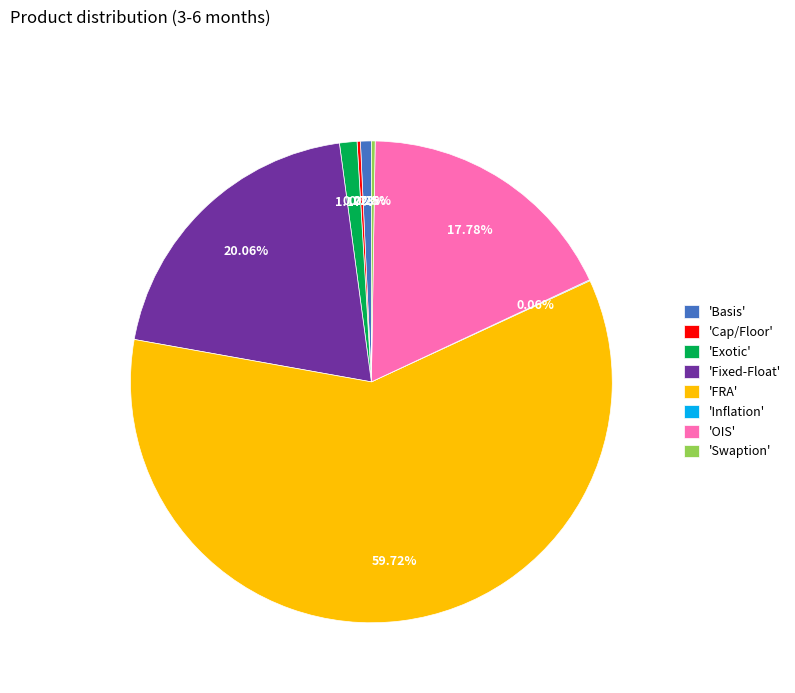

Which has a higher value, 'Exotic' or 'FRA'?

'FRA'